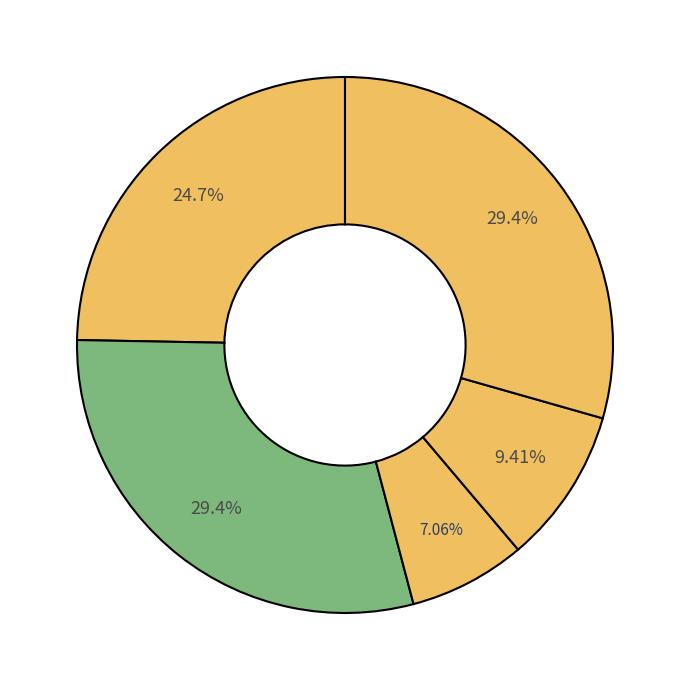

How many segments does this pie chart have?

5